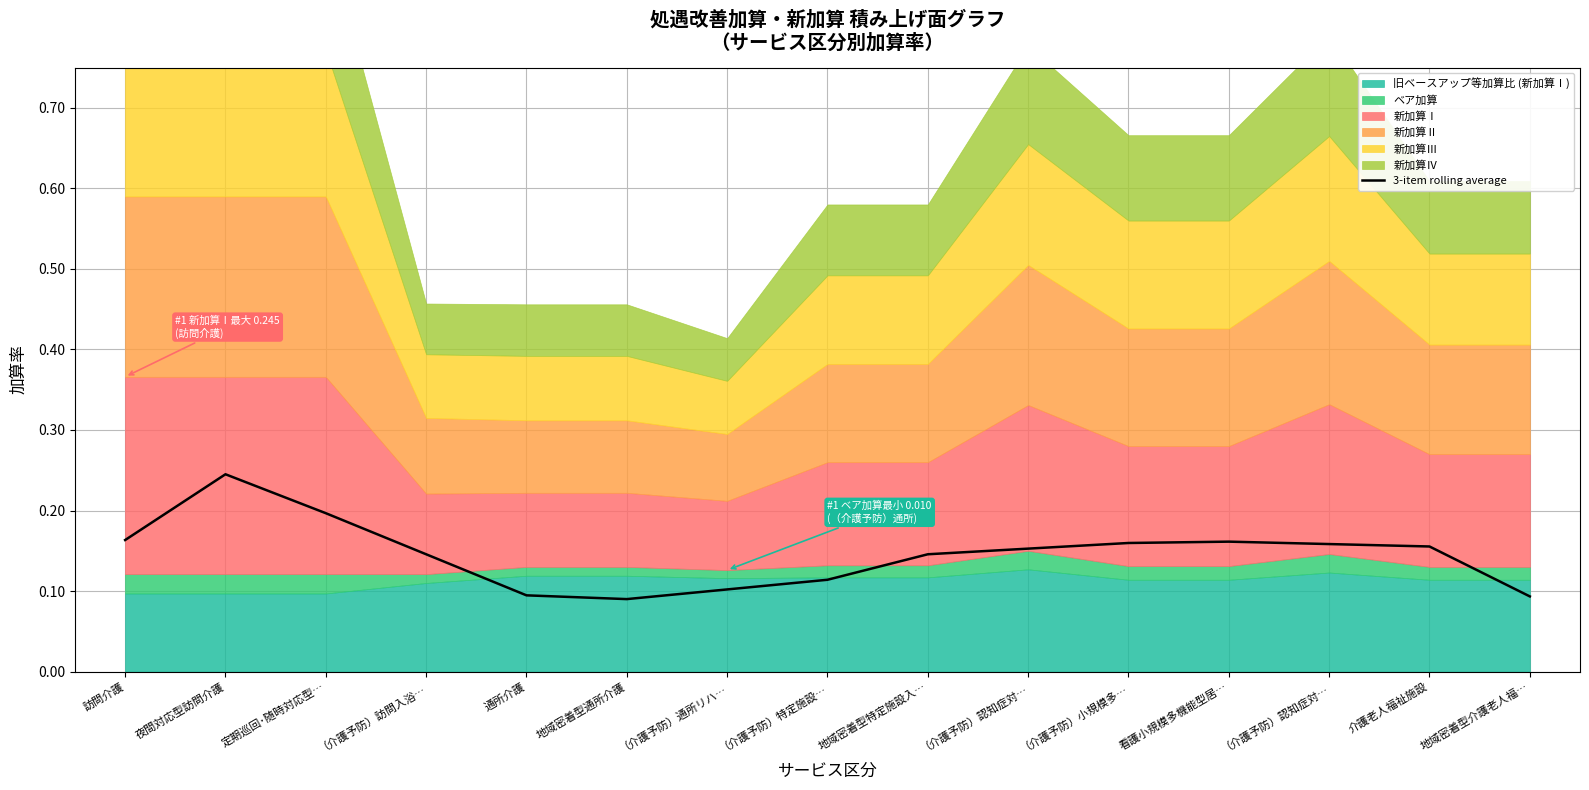

True or false: there are more than 0 points higher than both neighbors.

True